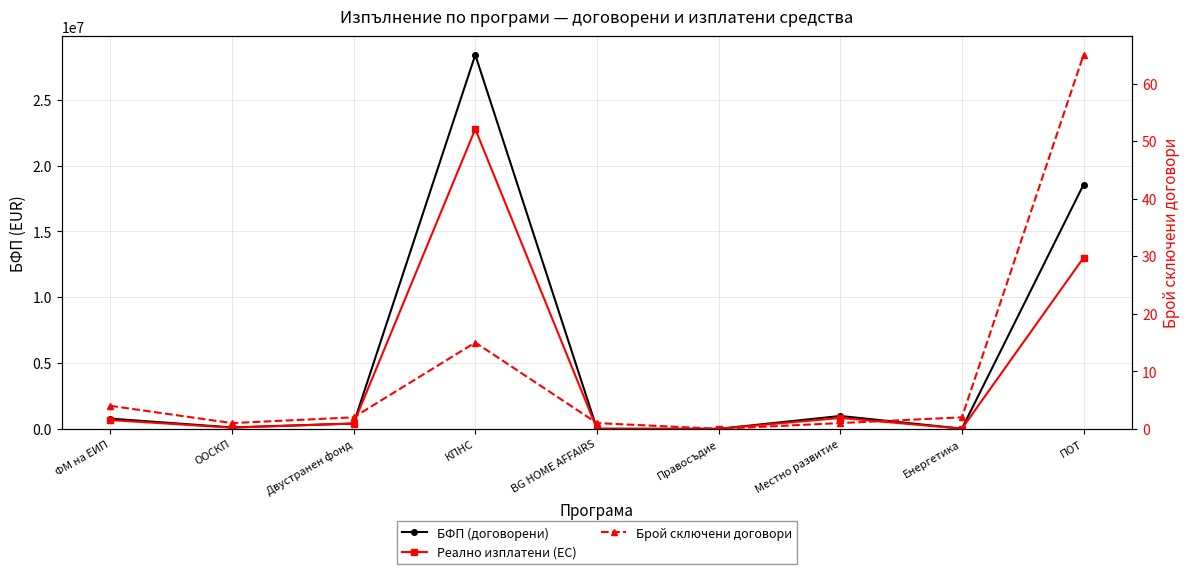

At which label does БФП (договорени) reach its peak?

КПНС